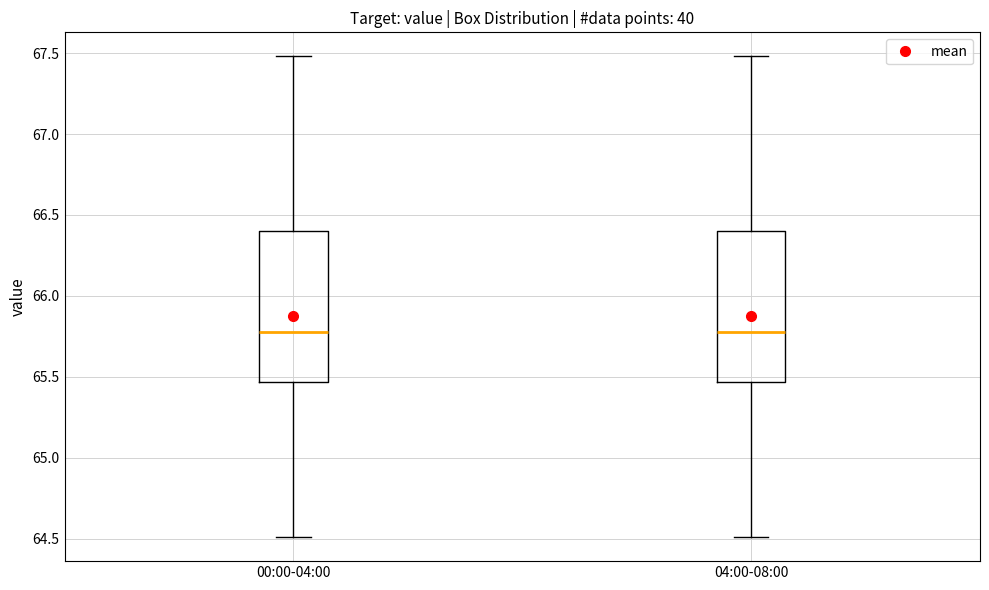

Reading left to right, transcribe this box plot: for each box, give where its median line is, the range the box spans, and where its two whiskers end, as read against the y-axis. The values are not printed on the chart, so give them approximately, as read against the axis.

00:00-04:00: median 65.80, box 65.45 to 66.40, whiskers 64.50 to 67.50
04:00-08:00: median 65.80, box 65.45 to 66.40, whiskers 64.50 to 67.50